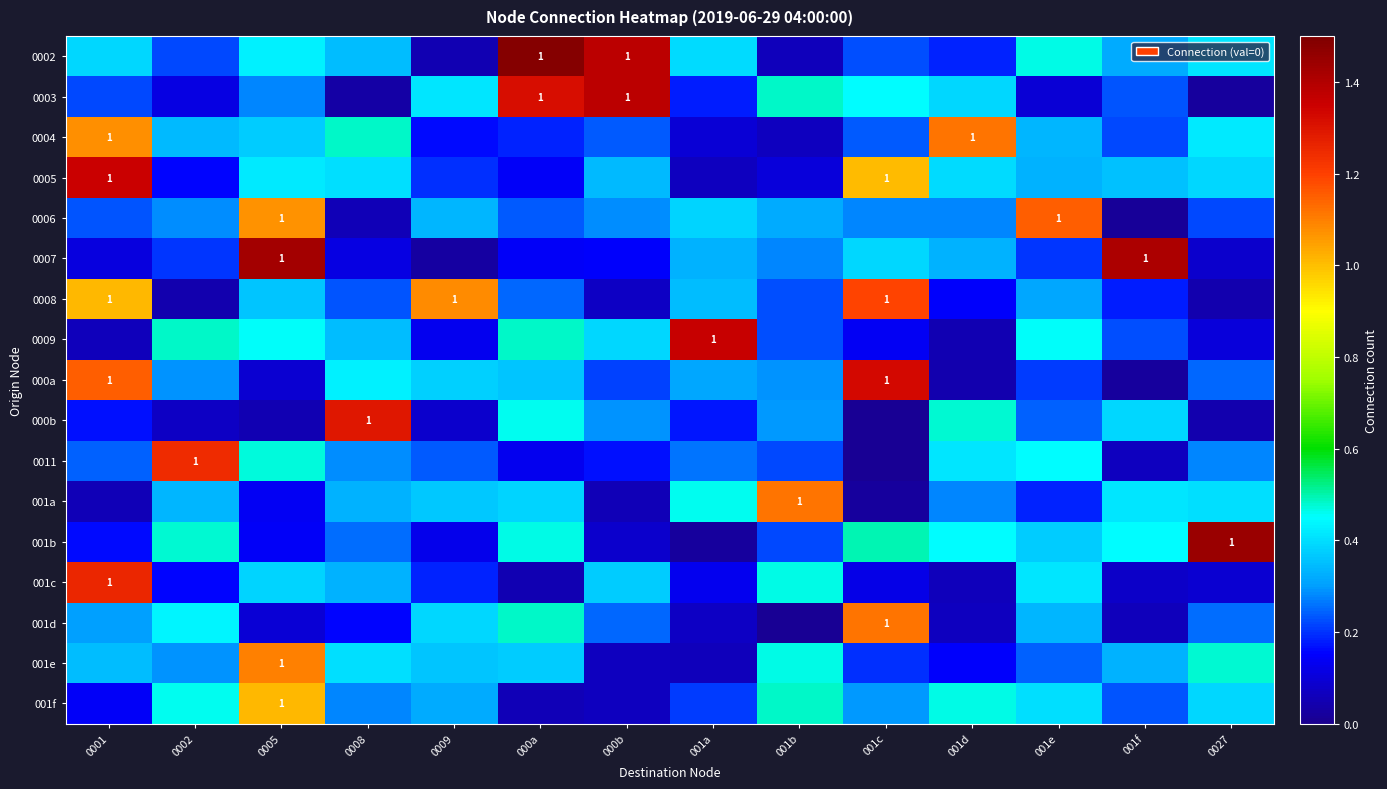

At which category does the chart reach its minimum across all series?

001b